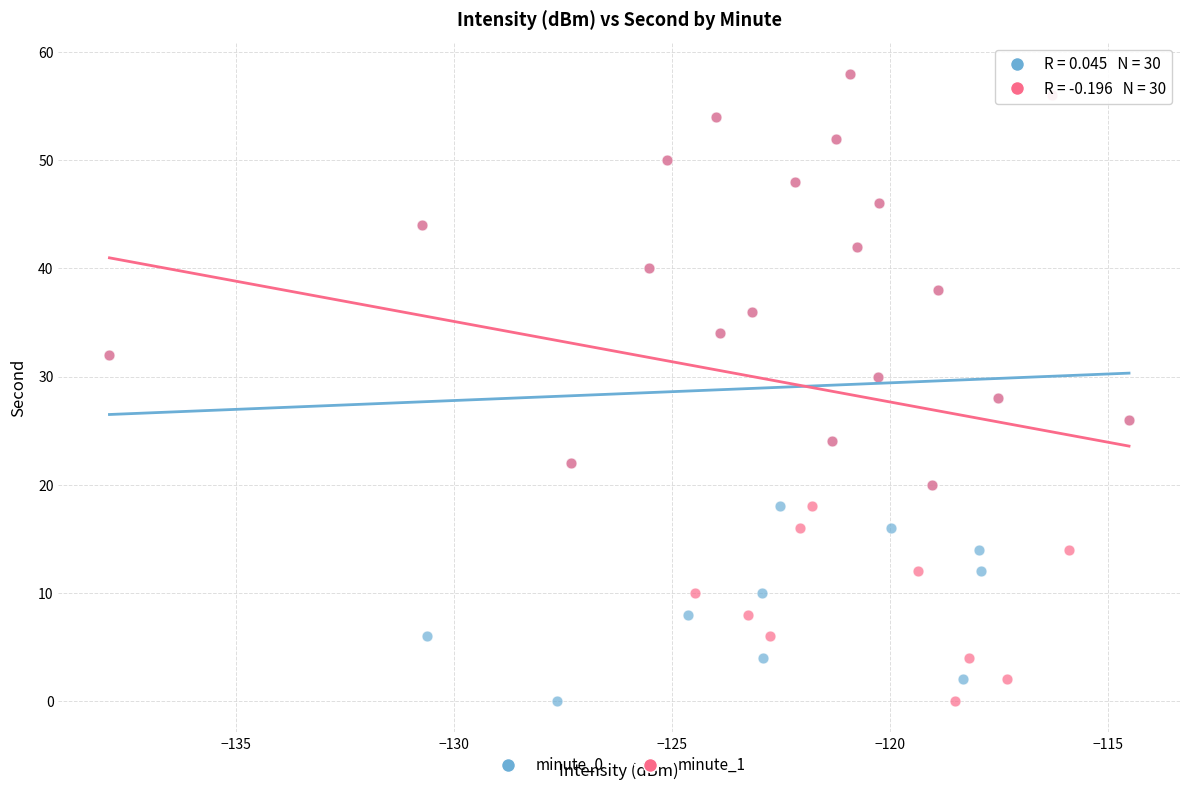

What are all the series names shown in the legend?

minute_0, minute_1